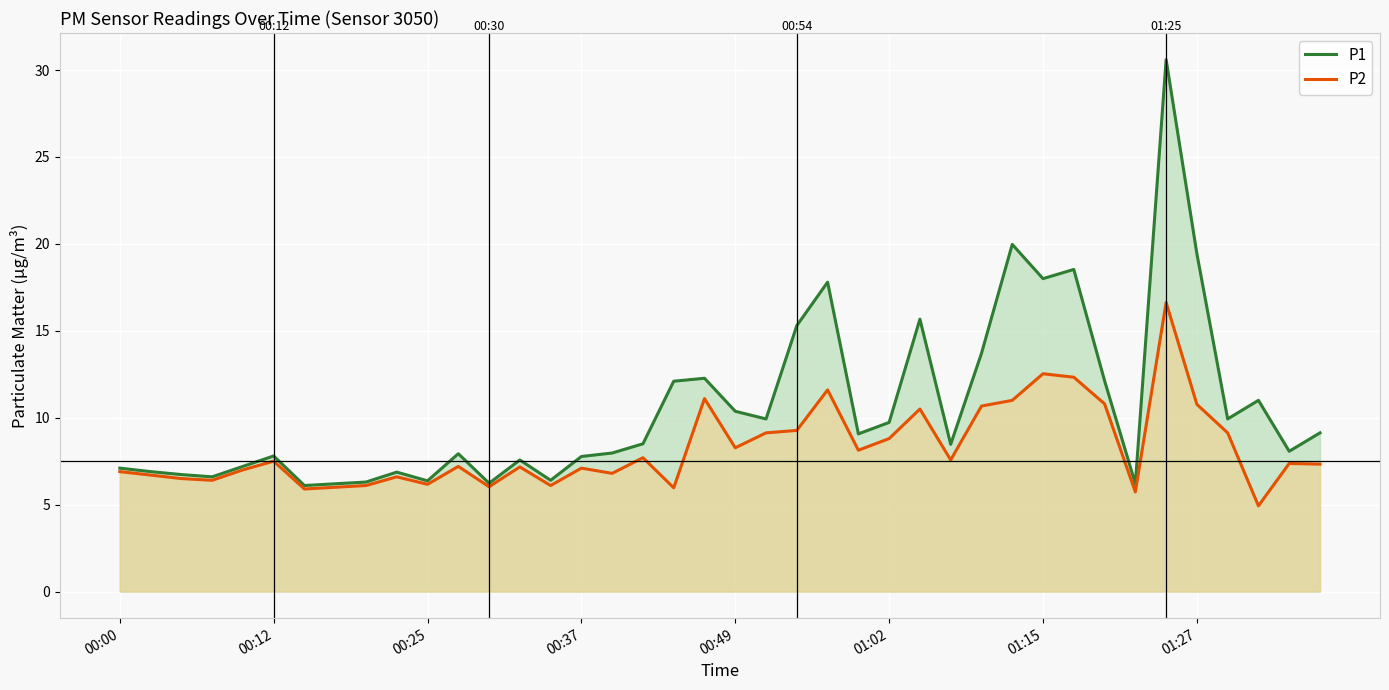

The P2 series shows 1.8 at 00:12. True or false?

False